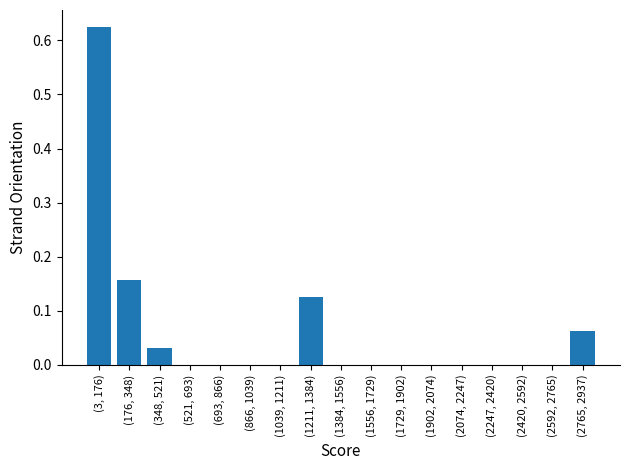

Is it true that the value at (1556, 1729) is 0.0?

True